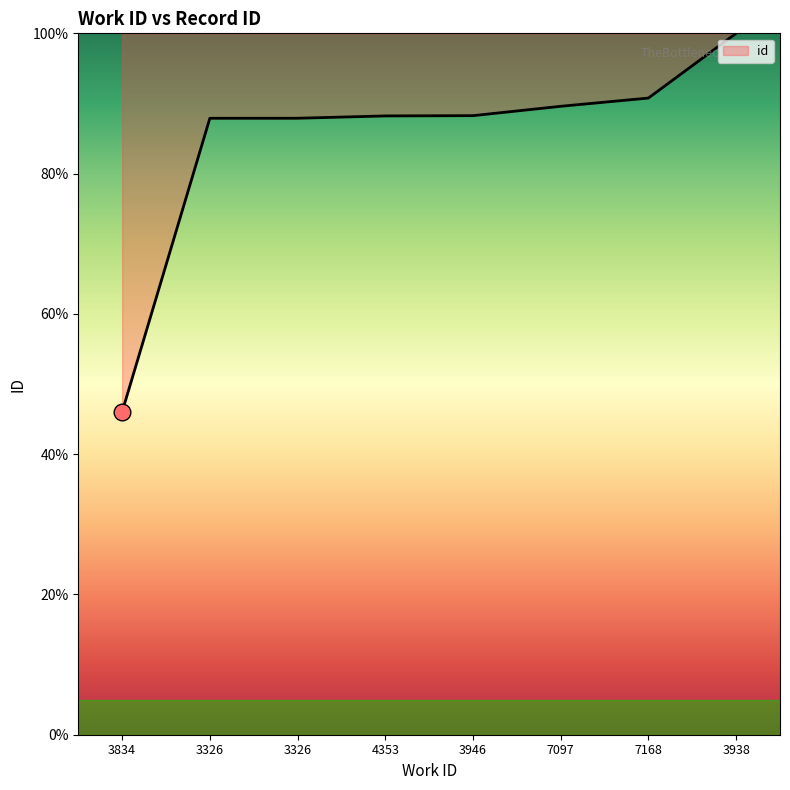

Does the chart have visible grid lines?

No